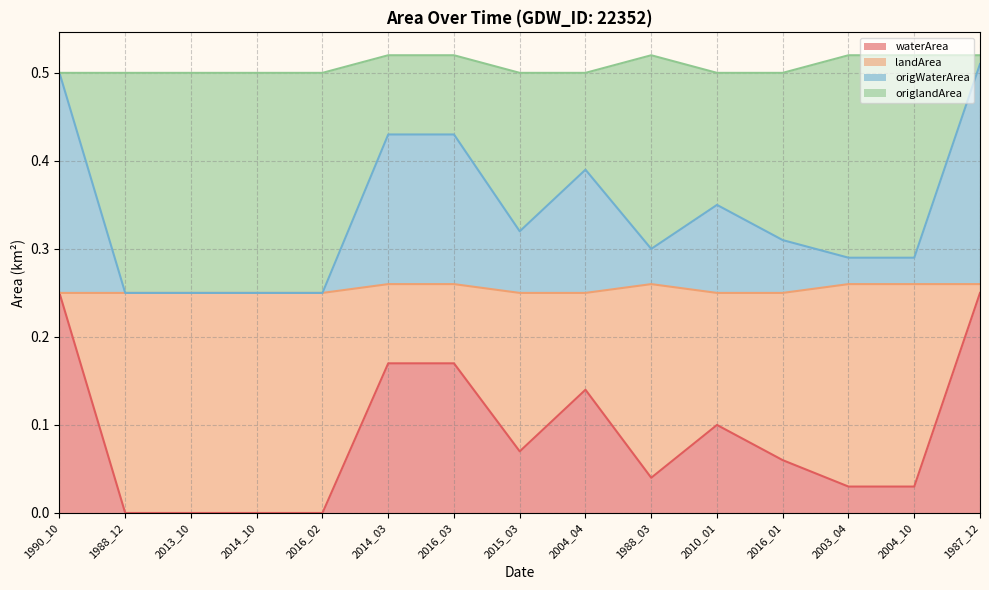

Is the value of waterArea at 2004_04 greater than the value of landArea at 2014_03?

No